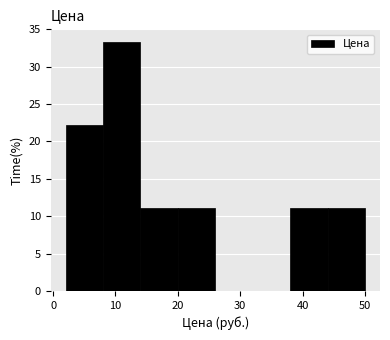

Reading left to right, list every bar in this chart as the range it spans on the x-axis followed by its height. Neither the bar edges nor the heights are printed on the chart, so give them approximately, as read against the axes.

2 to 8: 22.0
8 to 14: 33.5
14 to 20: 11.0
20 to 26: 11.0
26 to 32: 0
32 to 38: 0
38 to 44: 11.0
44 to 50: 11.0